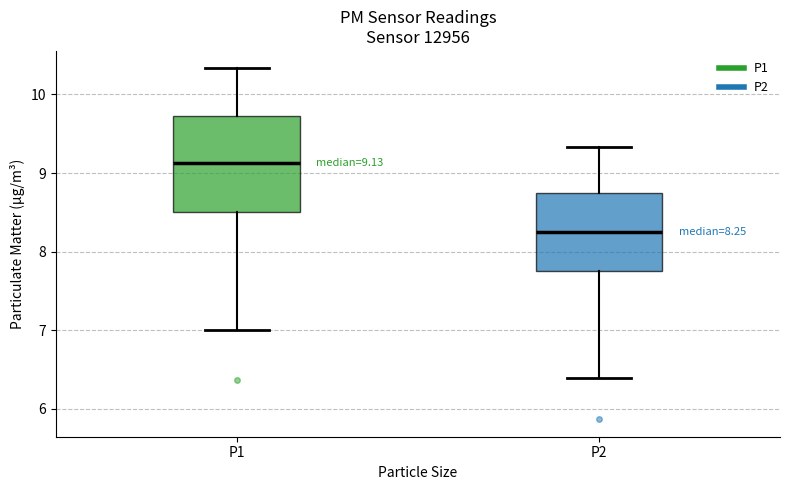

Comparing the boxes themselves (not the whiskers), which one is the tallest?

P1